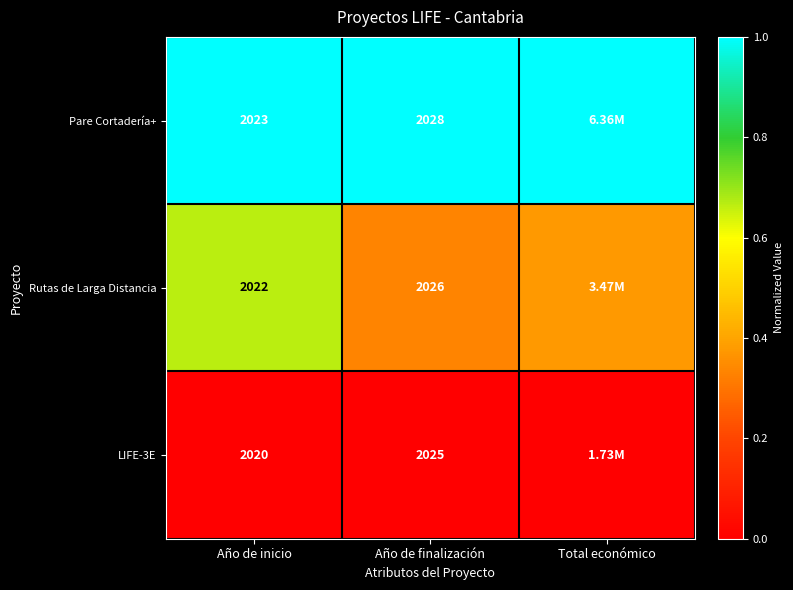

At which category does the chart reach its minimum across all series?

Año de inicio